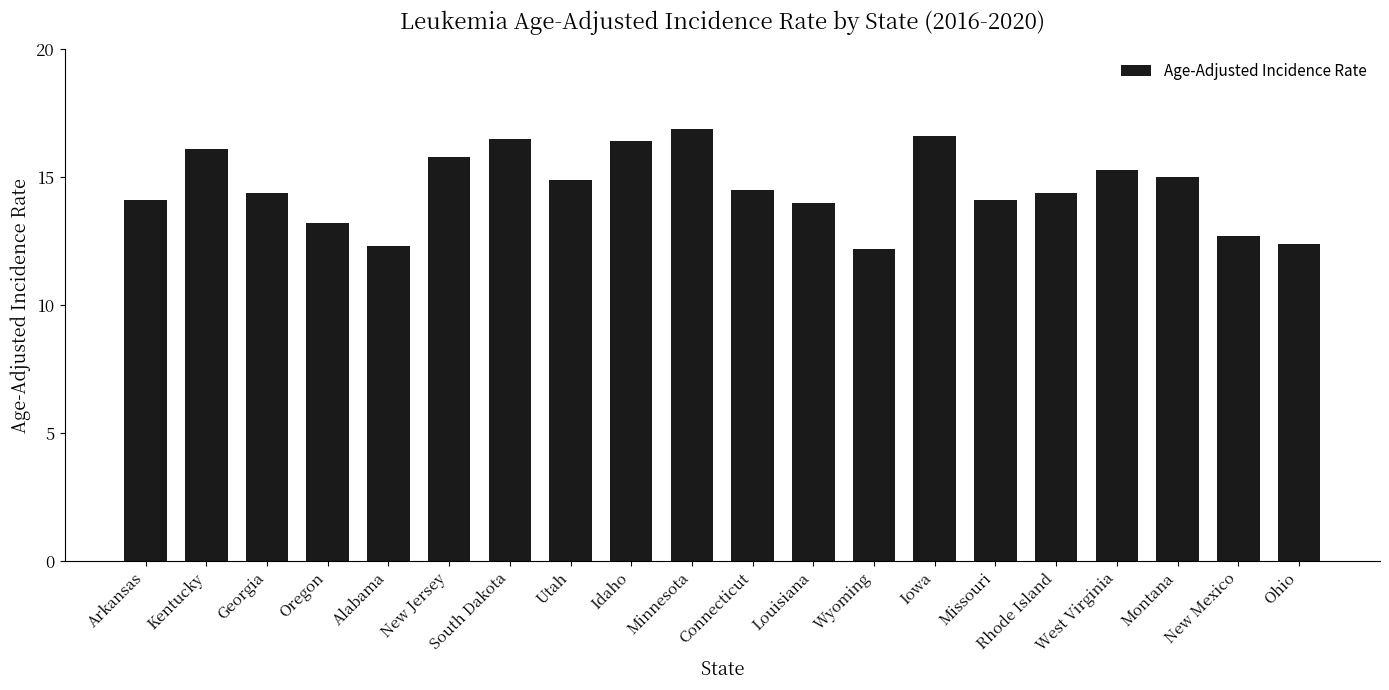

The value at Wyoming is 12.2. True or false?

True